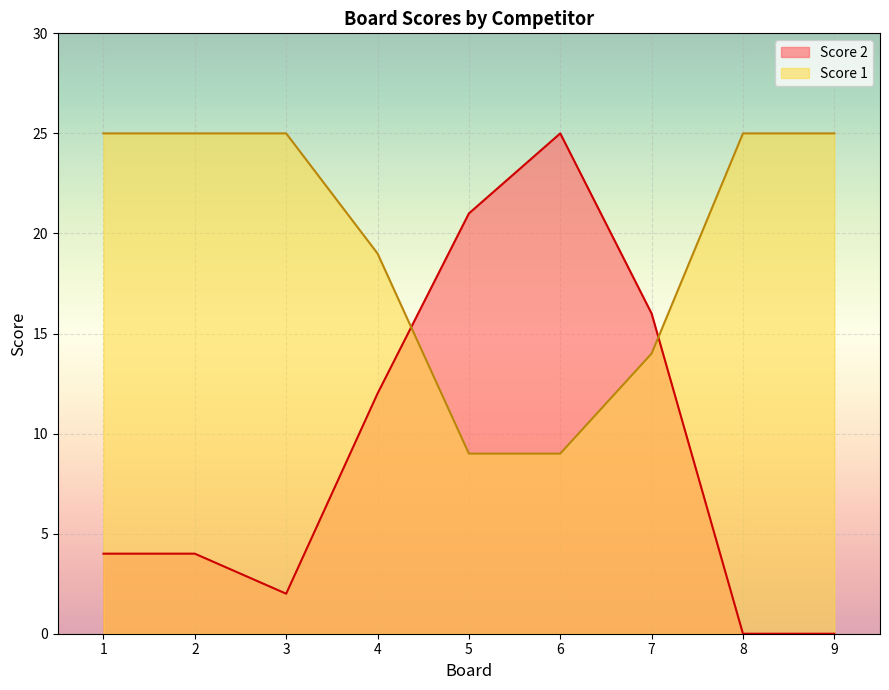

How many intersections are there between Score 2 and Score 1?

2